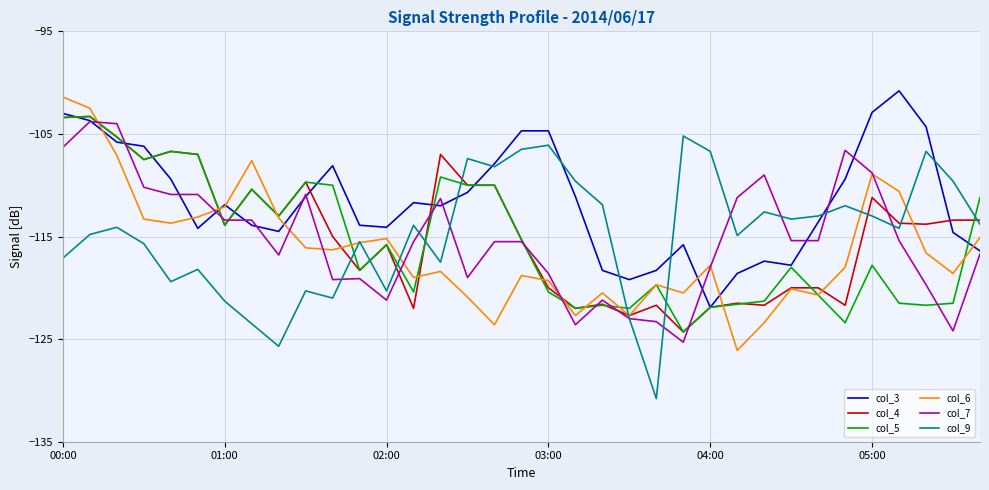

What is the average value of the col_3 series?

-111.5